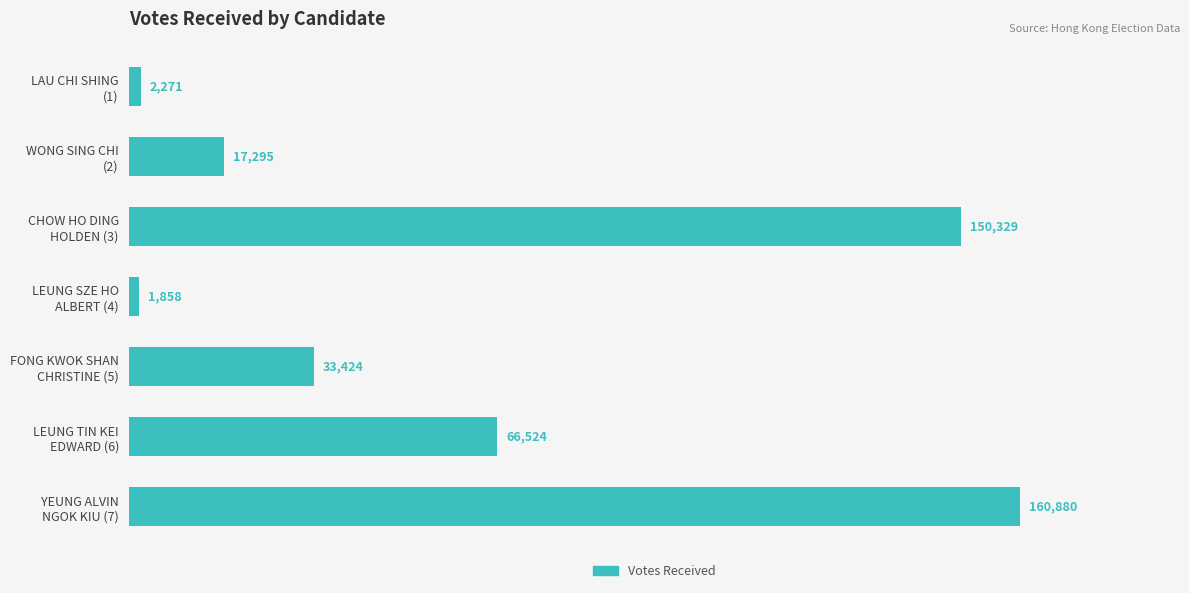

Reading top to bottom, list all the values displayed in this chart.

2271	17295	150329	1858	33424	66524	160880